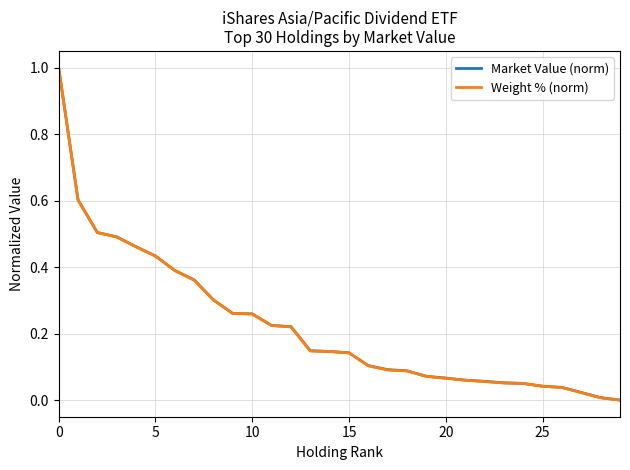

What is the maximum value for Weight % (norm)?

1.0